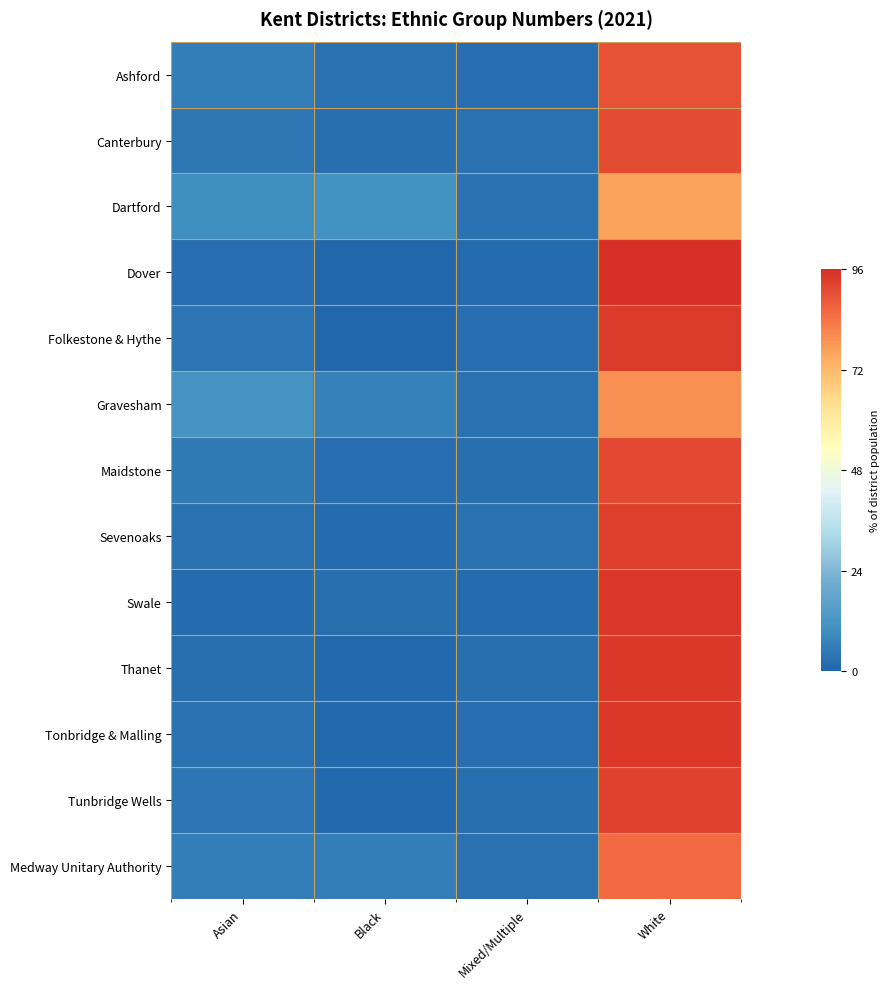

Which series has the largest total across all categories?

Ashford